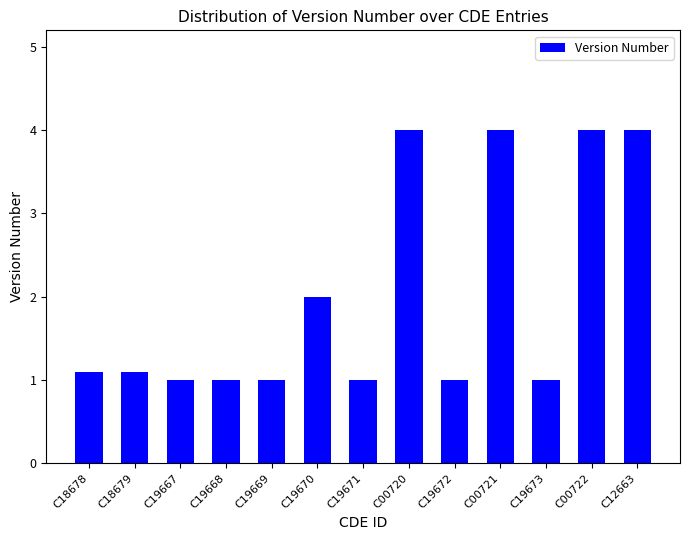

Does the chart contain any negative values?

No